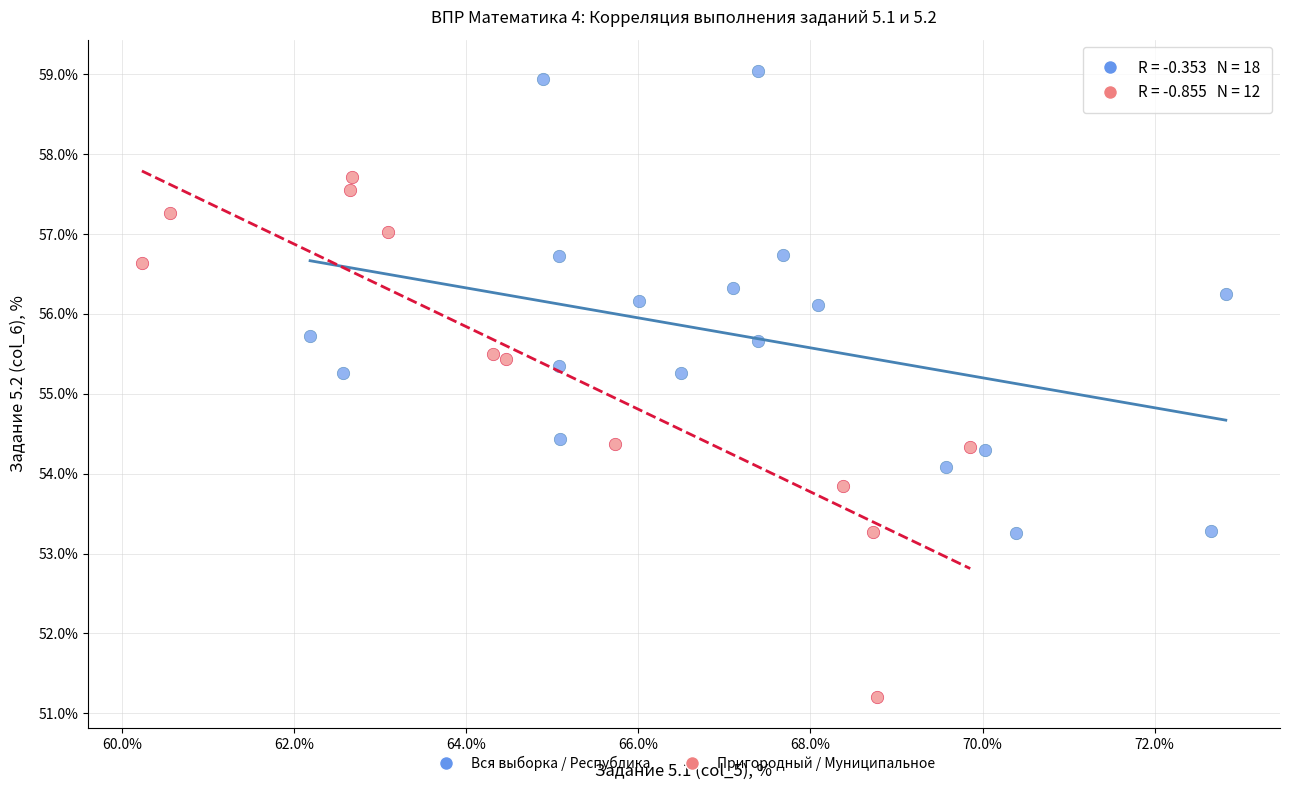

Which series contains the highest Y value?

Вся выборка / Республика